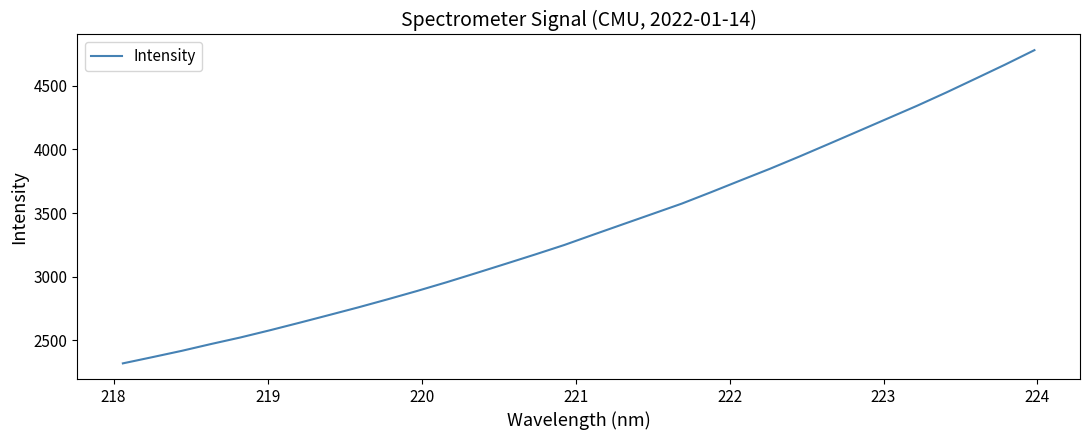

What is the minimum value shown in the chart?

2317.8